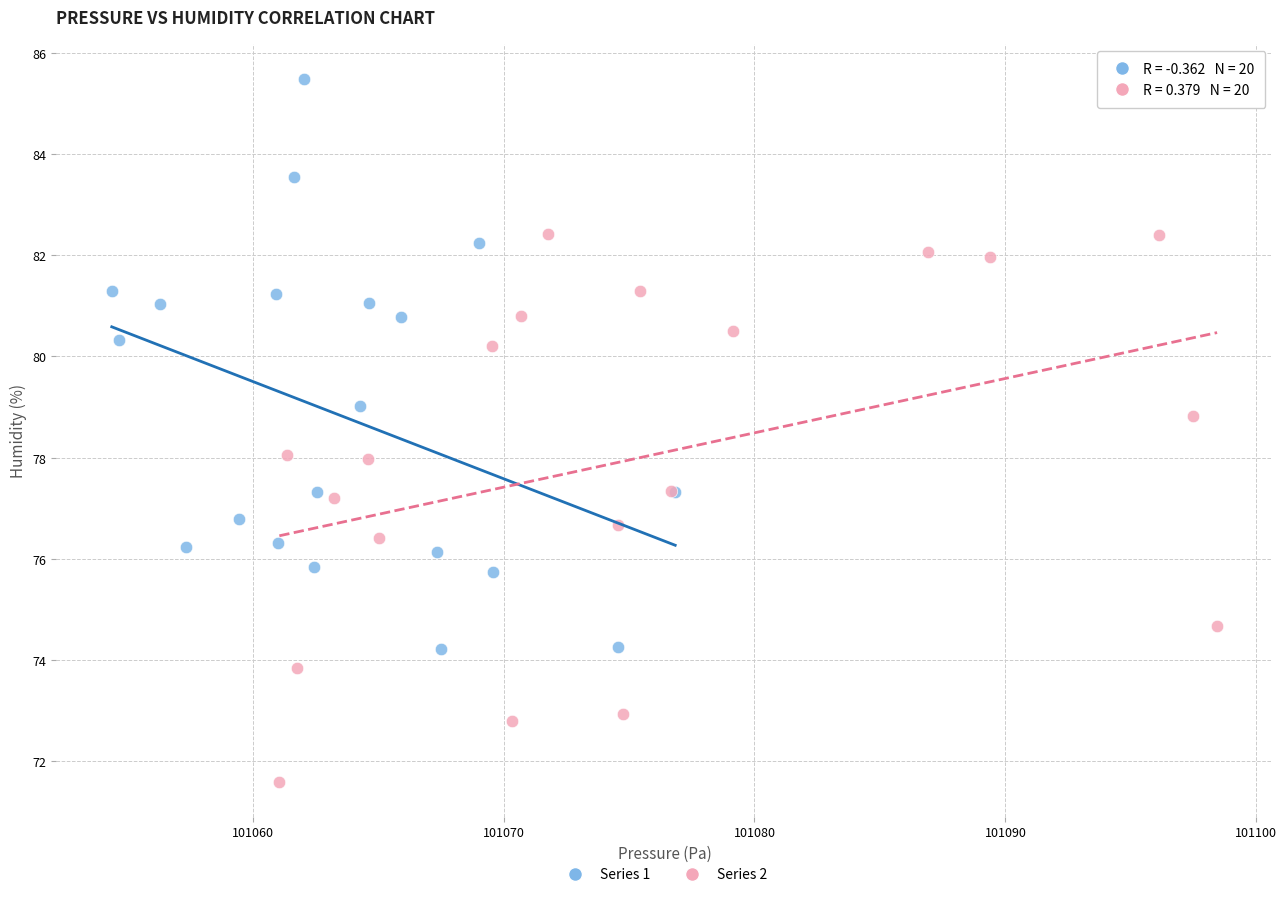

Which series has the largest Y range (max minus min)?

Series 1